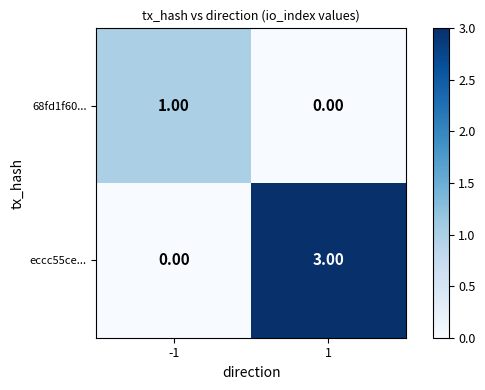

List the series in order of their overall mean, lowest first.

68fd1f60..., eccc55ce...